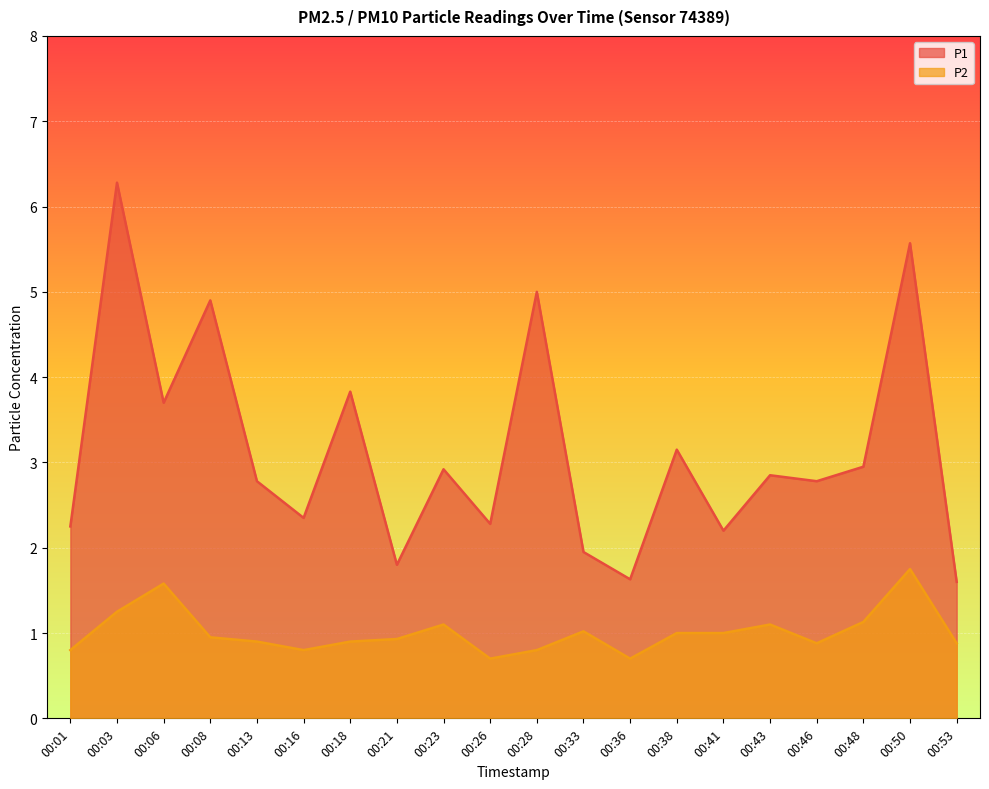

How many lines are shown in the chart?

2